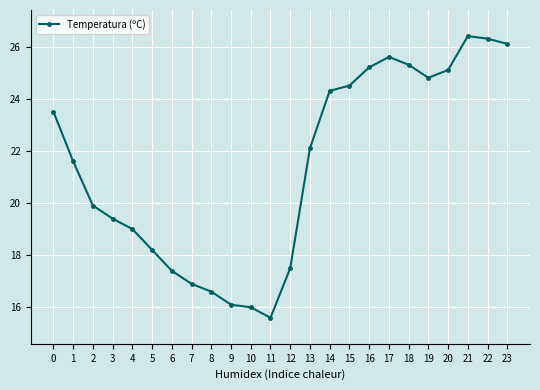

Is it true that the value at 21 is 9.2?

False